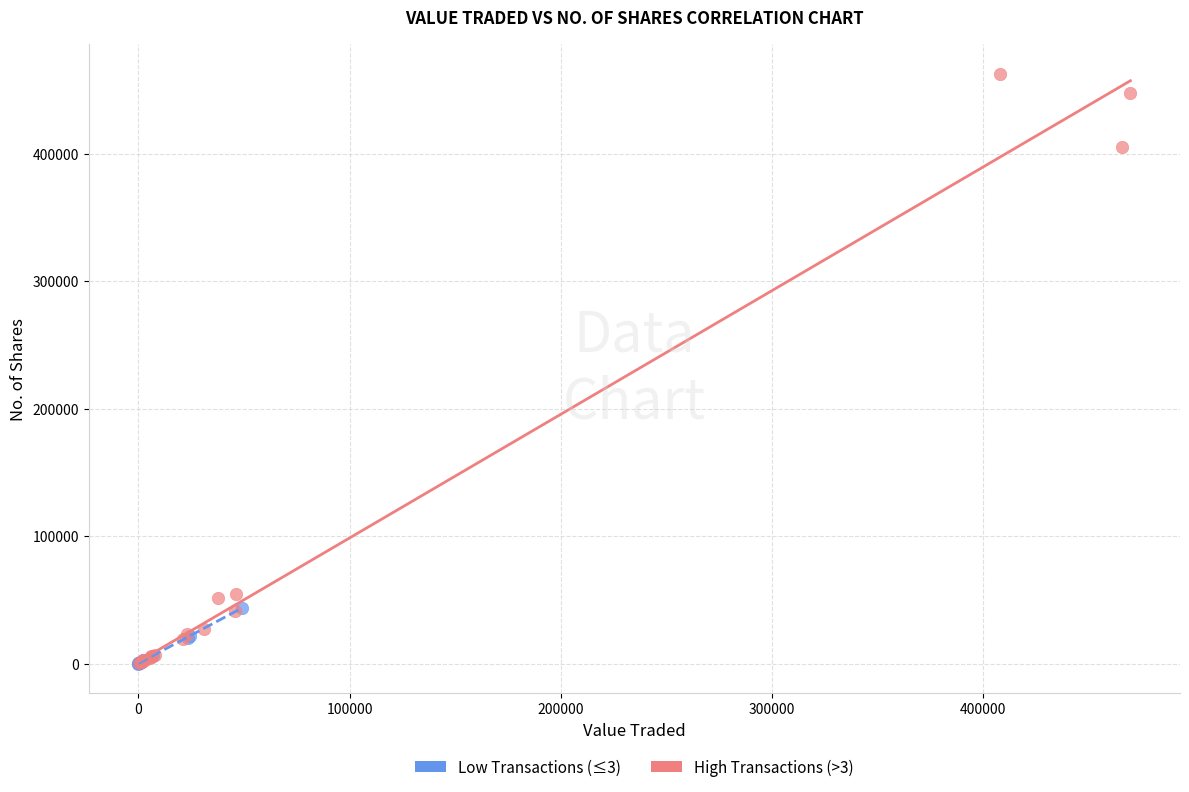

Which series contains the highest Y value?

High Transactions (>3)